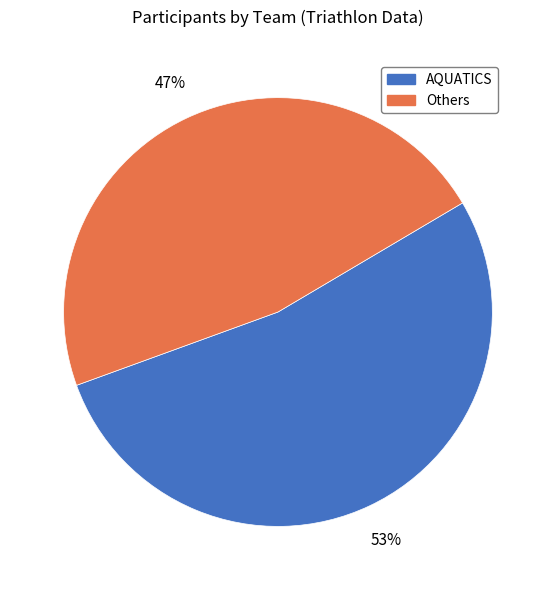

Is there a majority slice in this chart?

Yes